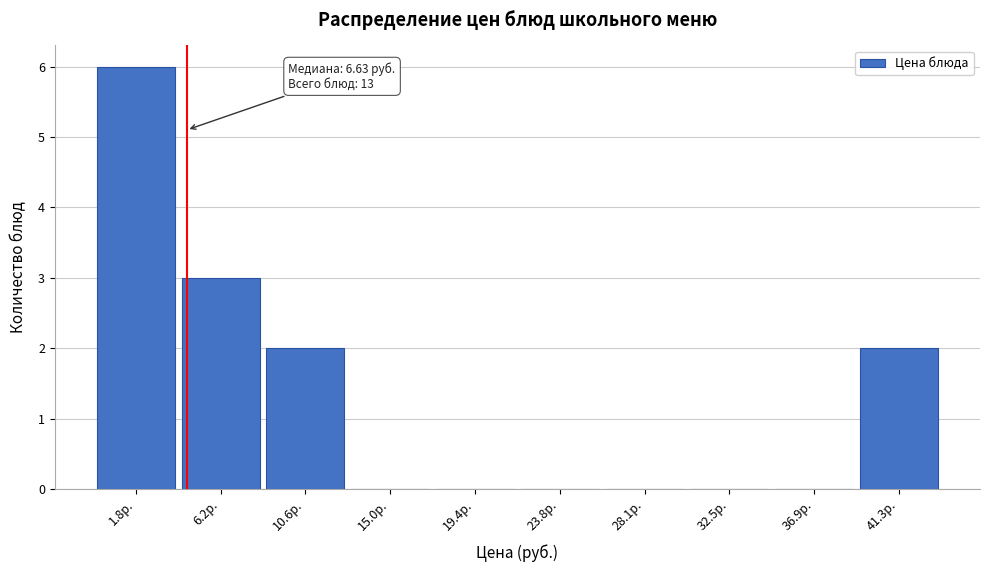

Reading left to right, what are all the values shown in this chart?

1.8р.=6	6.2р.=3	10.6р.=2	15.0р.=0	19.4р.=0	23.8р.=0	28.1р.=0	32.5р.=0	36.9р.=0	41.3р.=2